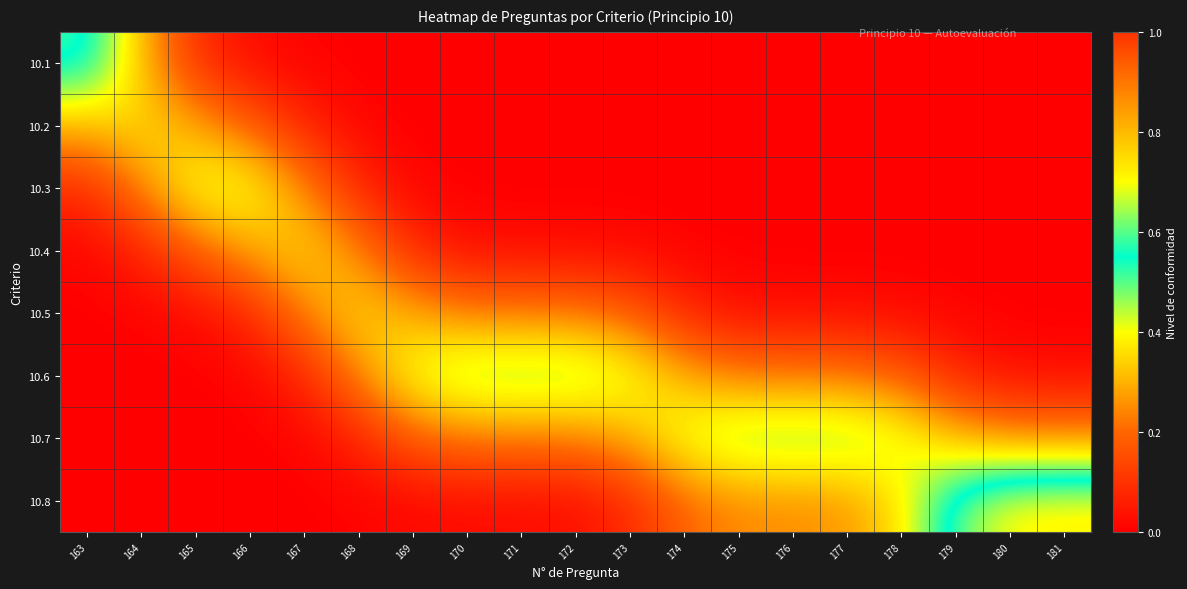

At how many categories does at least one series exceed 0?

19